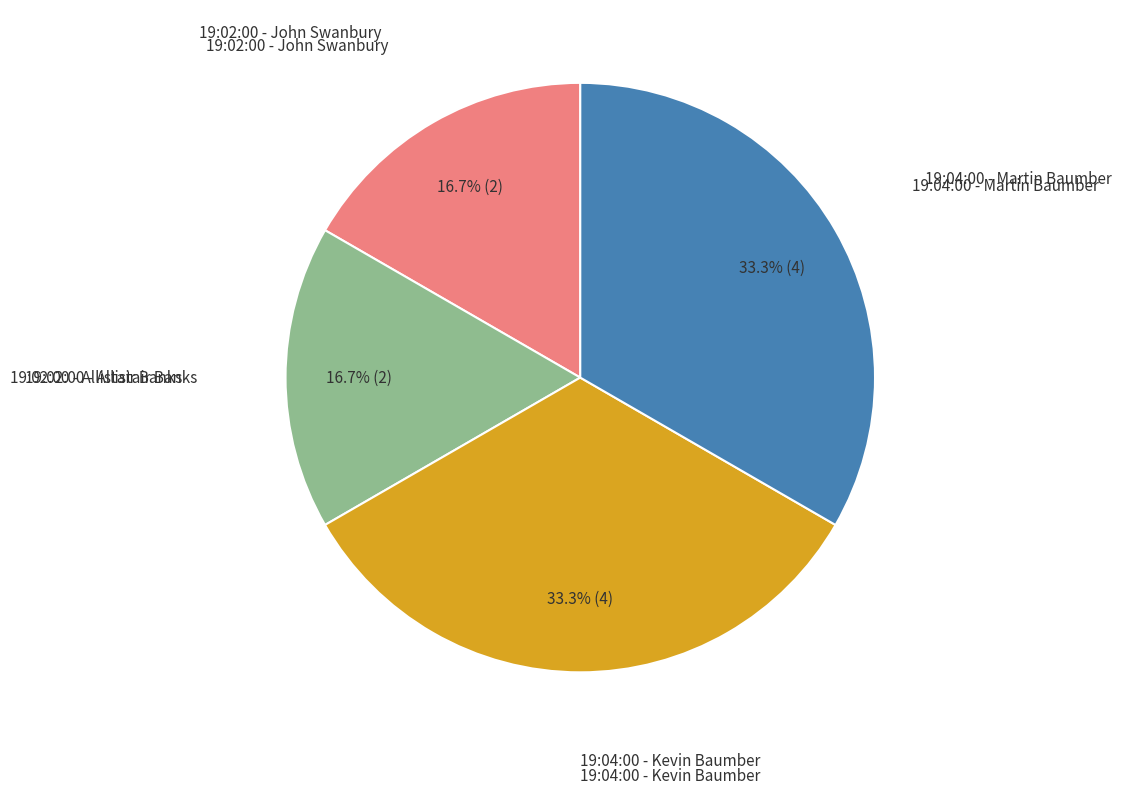

To the nearest percent, what is the difference between the largest and smallest slice percentages?

17%